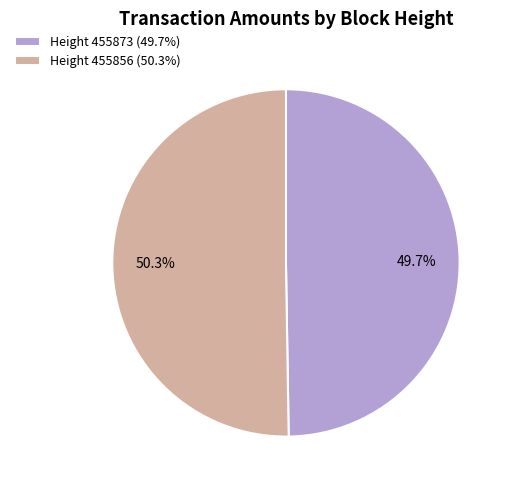

Is there any slice that represents more than half of the pie?

Yes